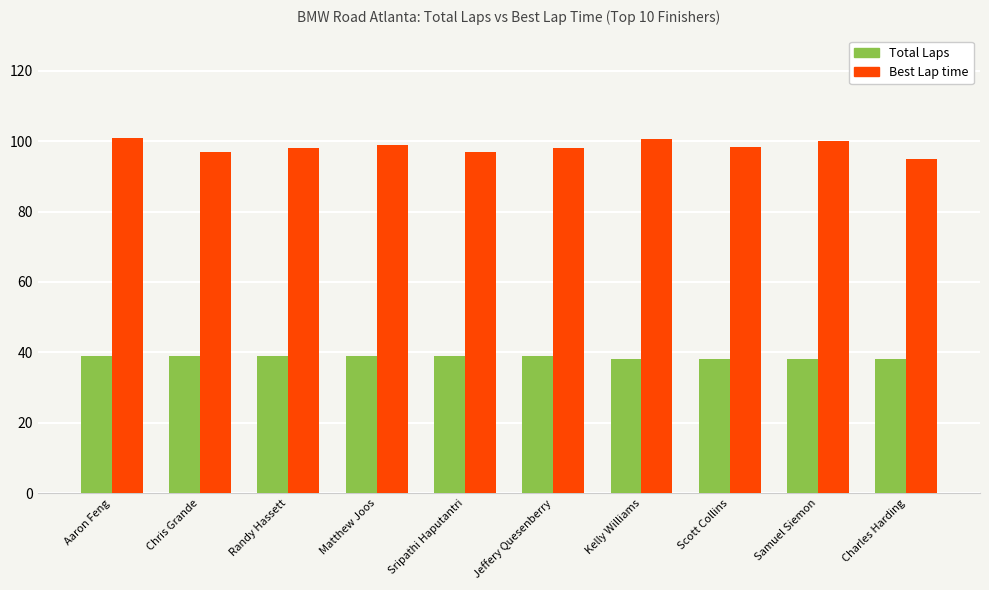

At how many categories does at least one series exceed 49?

10